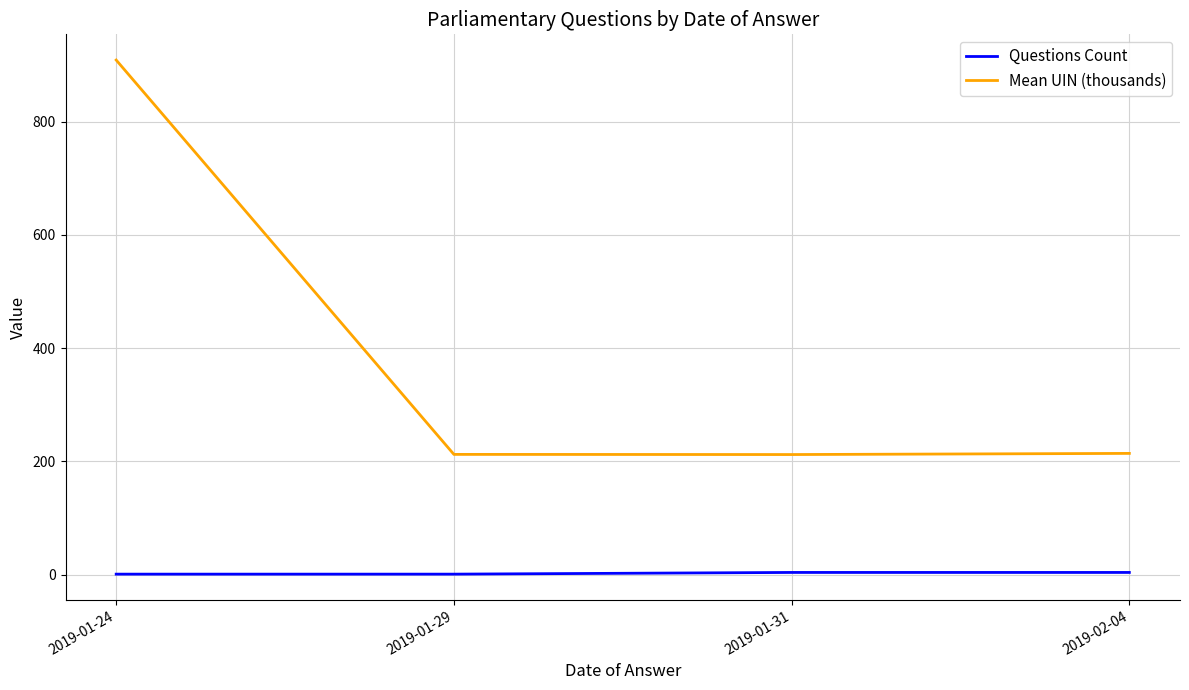

Which series has the largest range (max minus min)?

Mean UIN (thousands)